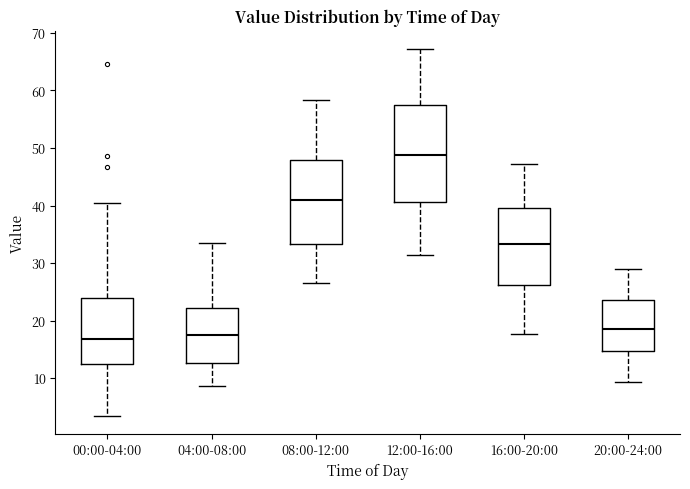

Reading left to right, read every box against the y-axis: the position of its median line, the range the box covers, and the ends of its whiskers. The values are not printed on the chart, so give them approximately, as read against the axis.

00:00-04:00: median 17, box 12 to 24, whiskers 4 to 40
04:00-08:00: median 18, box 13 to 22, whiskers 9 to 33
08:00-12:00: median 41, box 33 to 48, whiskers 27 to 58
12:00-16:00: median 49, box 41 to 58, whiskers 31 to 67
16:00-20:00: median 33, box 26 to 40, whiskers 18 to 47
20:00-24:00: median 19, box 15 to 24, whiskers 9 to 29